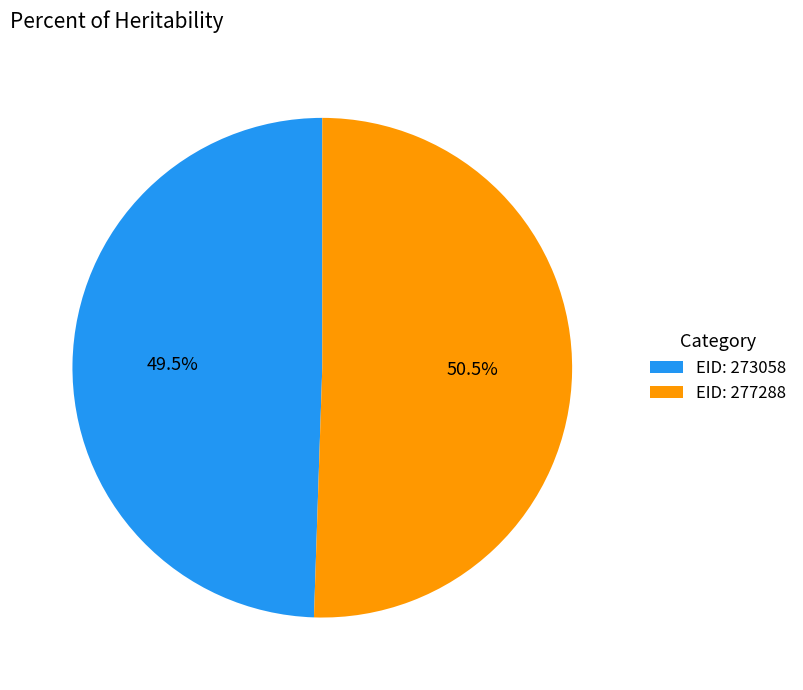

Which category accounts for the majority?

EID: 277288